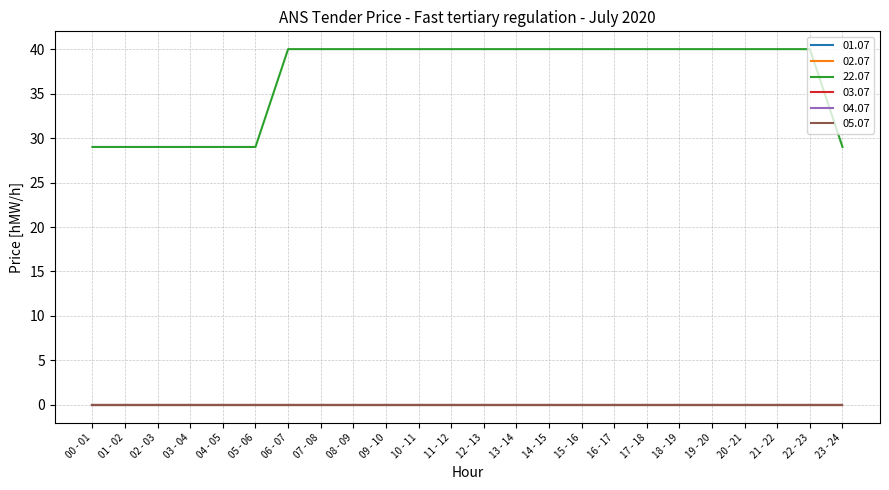

How many lines are shown in the chart?

6